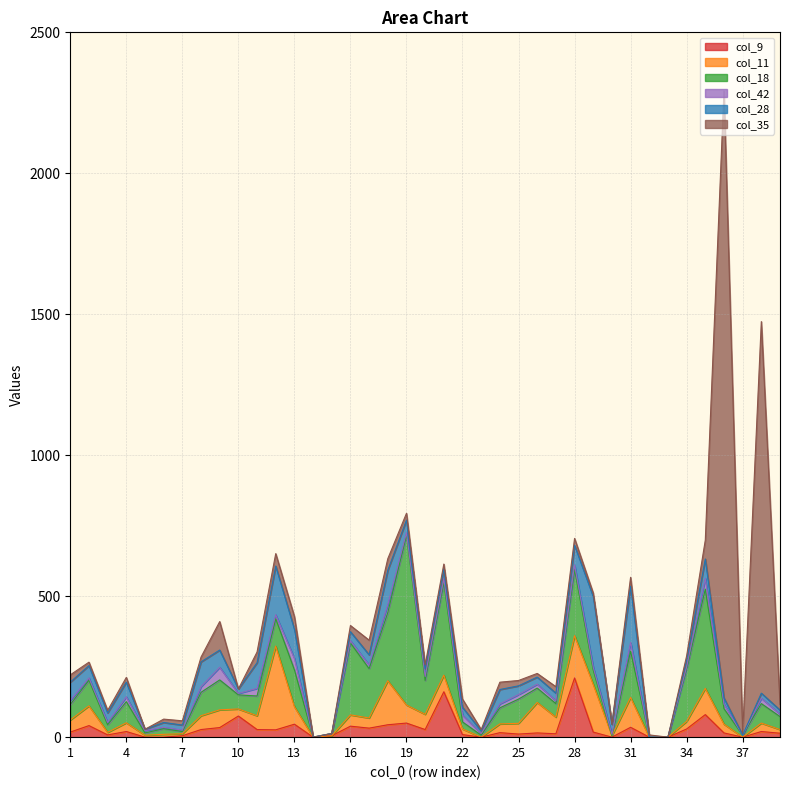

Does the chart have visible grid lines?

Yes